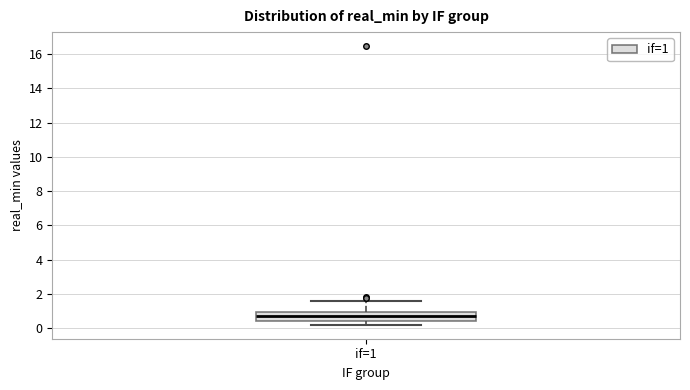

Read this box plot against the y-axis: the position of the median line, the range covered by the box, and the ends of both whiskers. The values are not printed on the chart, so give them approximately, as read against the axis.

median 0.6, box 0.4 to 1.0, whiskers 0.2 to 1.6